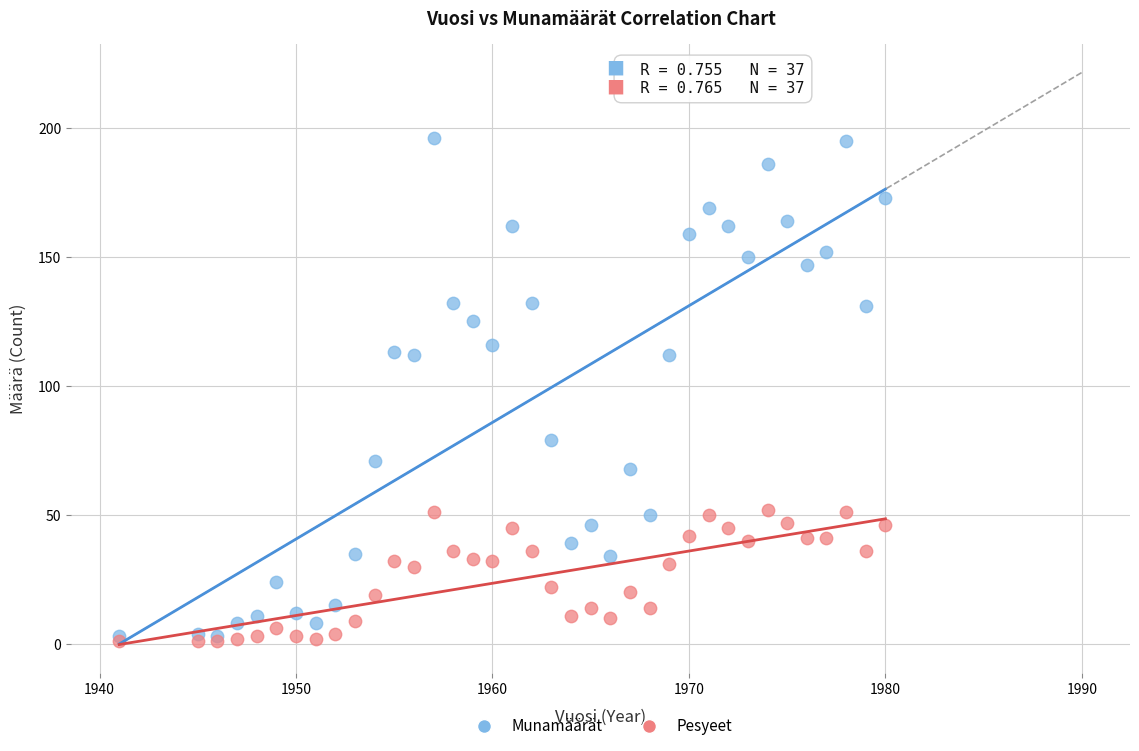

Which series has the widest spread of Y values?

Munamäärät